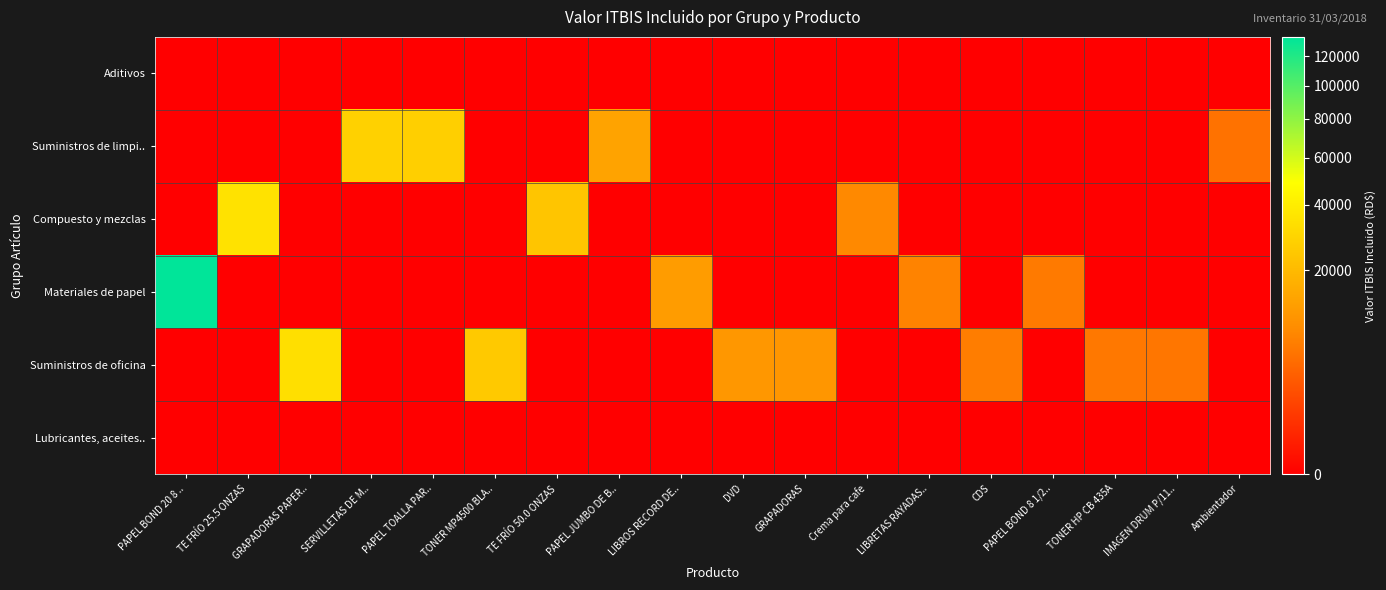

Which series has the largest total across all categories?

Materiales de papel